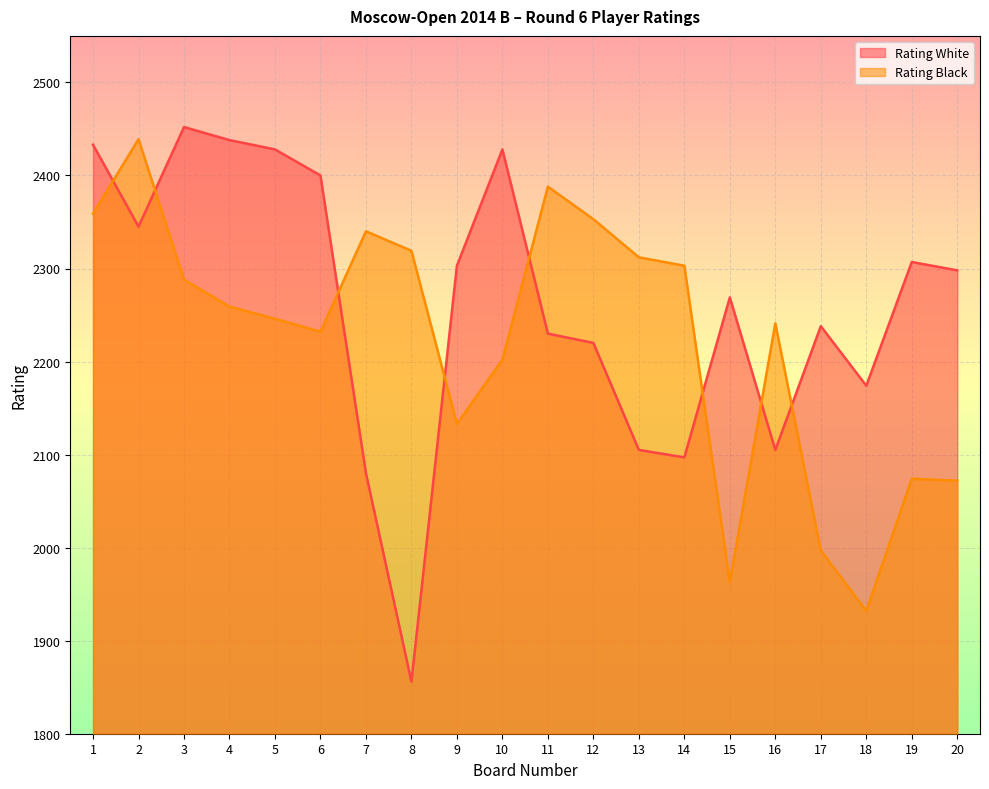

Which has a higher value, 9 or 7?

9